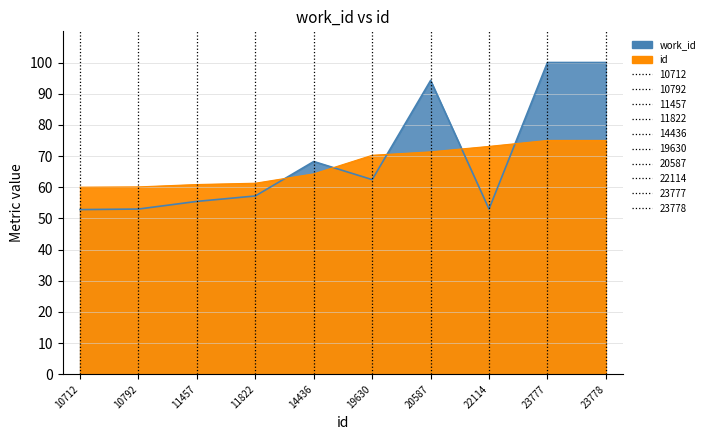

Does the chart display data point markers on the line(s)?

No